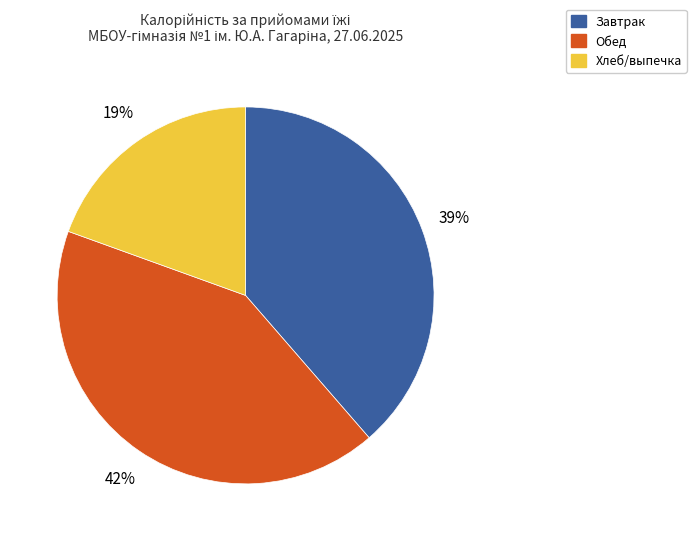

Does any single category account for the majority?

No